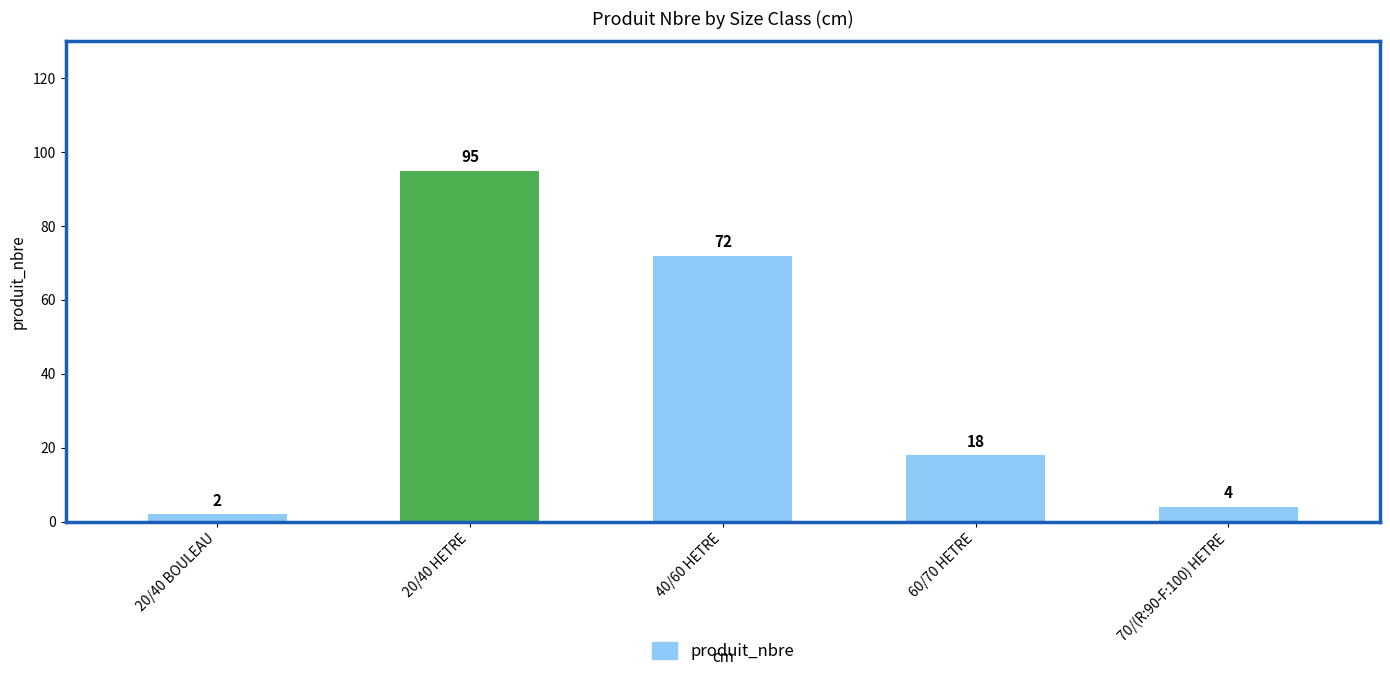

Which label corresponds to the largest value in the chart?

20/40 HETRE